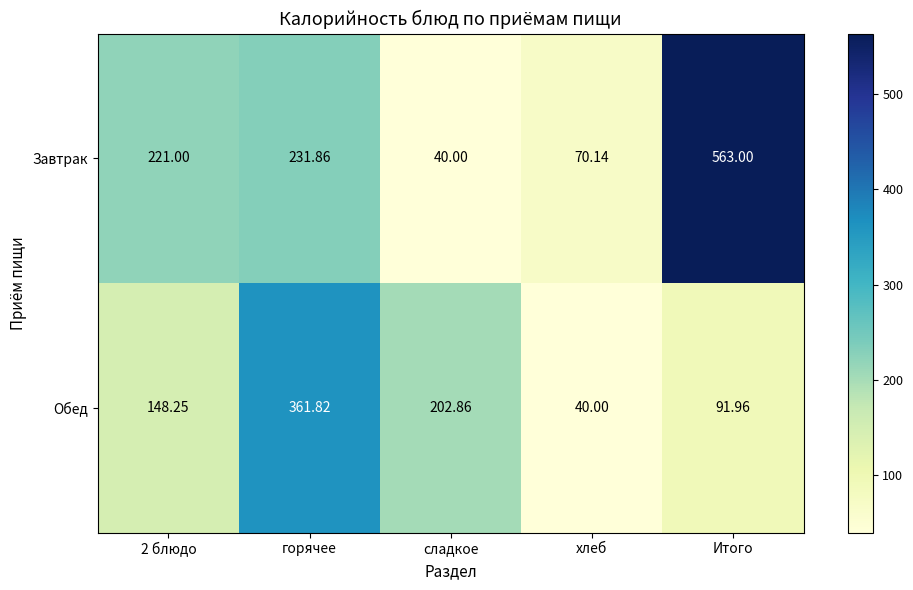

At which category is the sum across all series the highest?

Итого